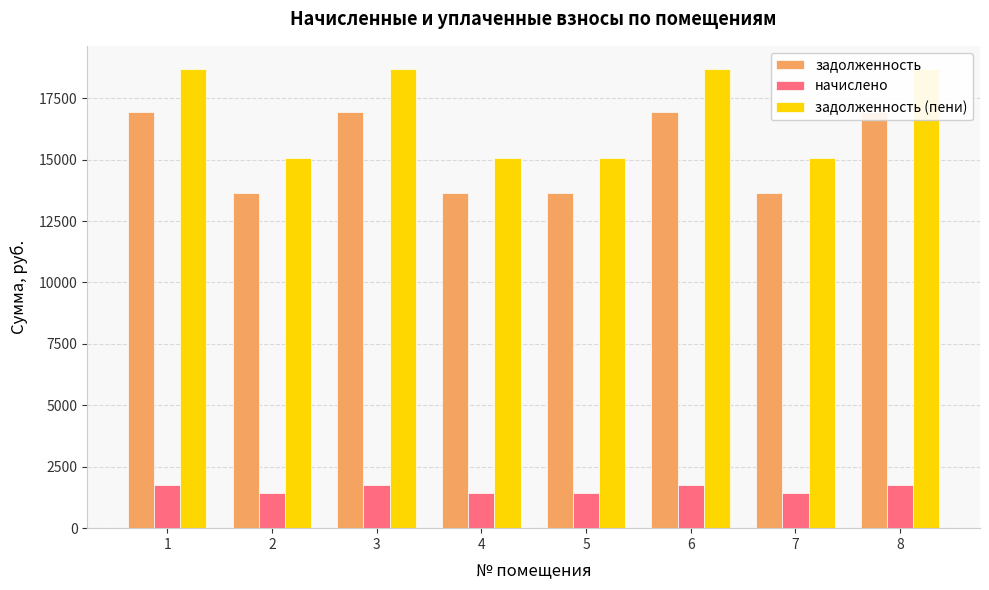

What is the sum of the задолженность values at 3 and 4?

30567.5